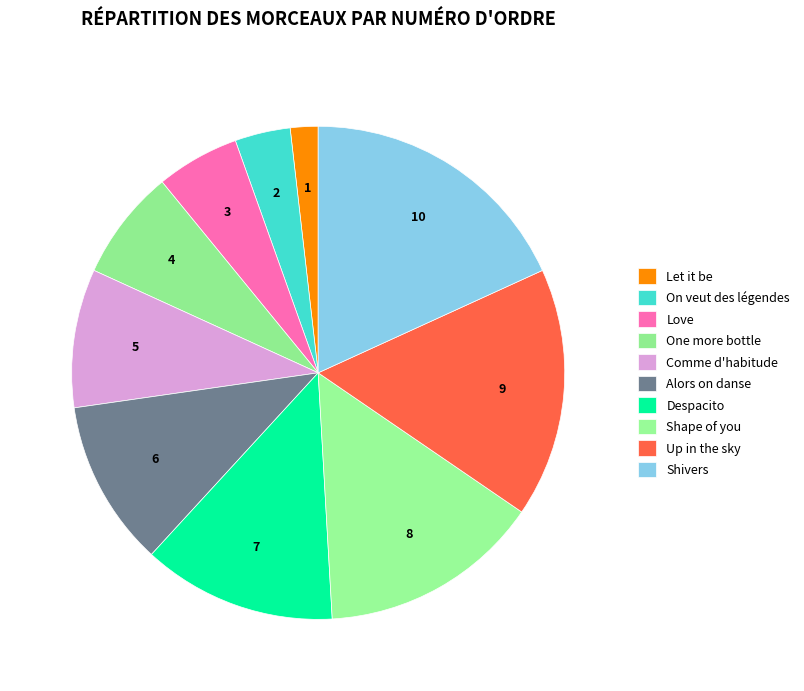

How many slices are in this pie chart?

10